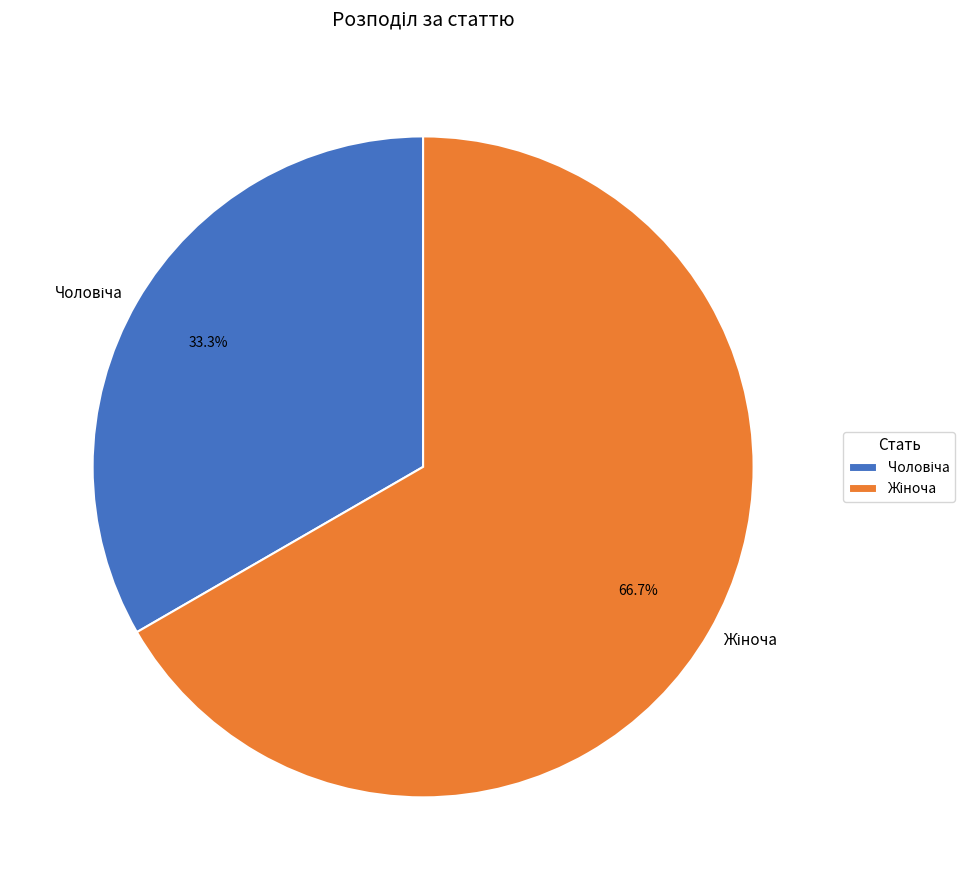

How many slices are in this pie chart?

2